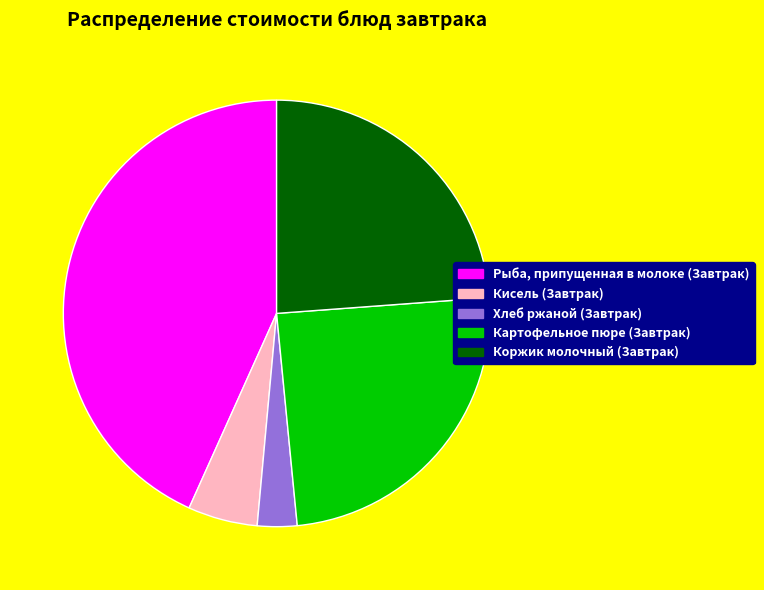

Between Кисель (Завтрак) and Коржик молочный (Завтрак), which is larger?

Коржик молочный (Завтрак)